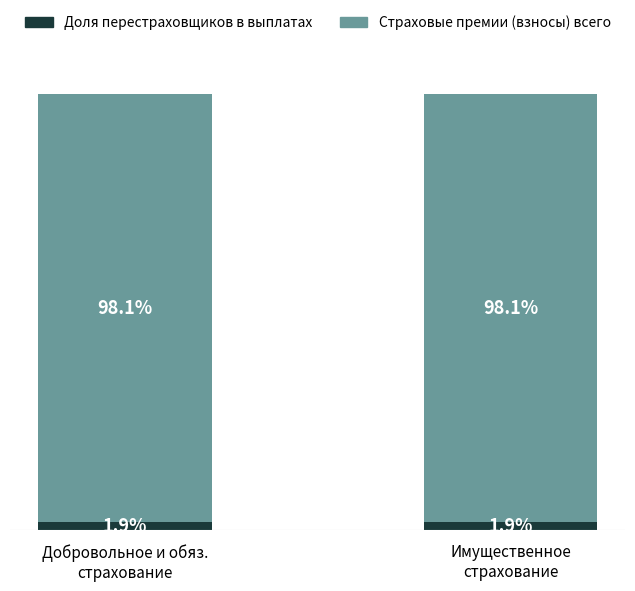

Rank the series by their maximum value, from highest to lowest.

Страховые премии (взносы) всего, Доля перестраховщиков в выплатах